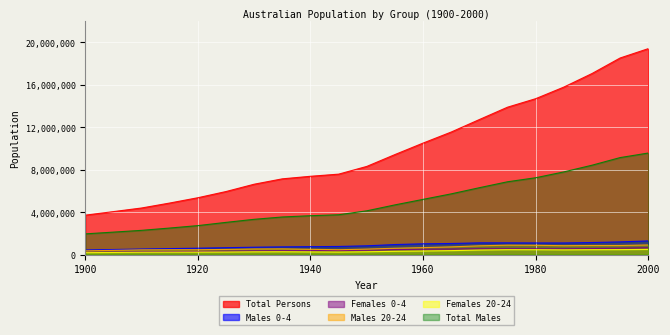

What are all the series names shown in the legend?

Total Persons, Males 0-4, Females 0-4, Males 20-24, Females 20-24, Total Males